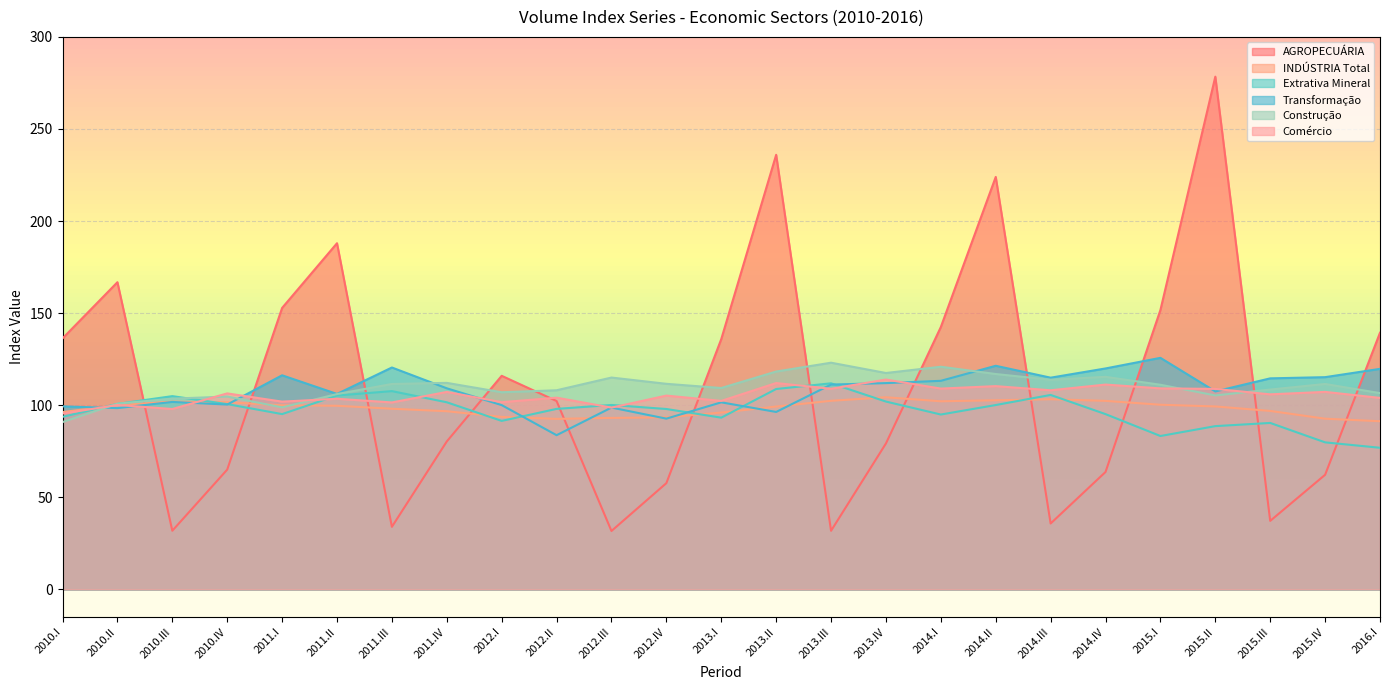

At which label does Extrativa Mineral first exceed 98?

2010.II